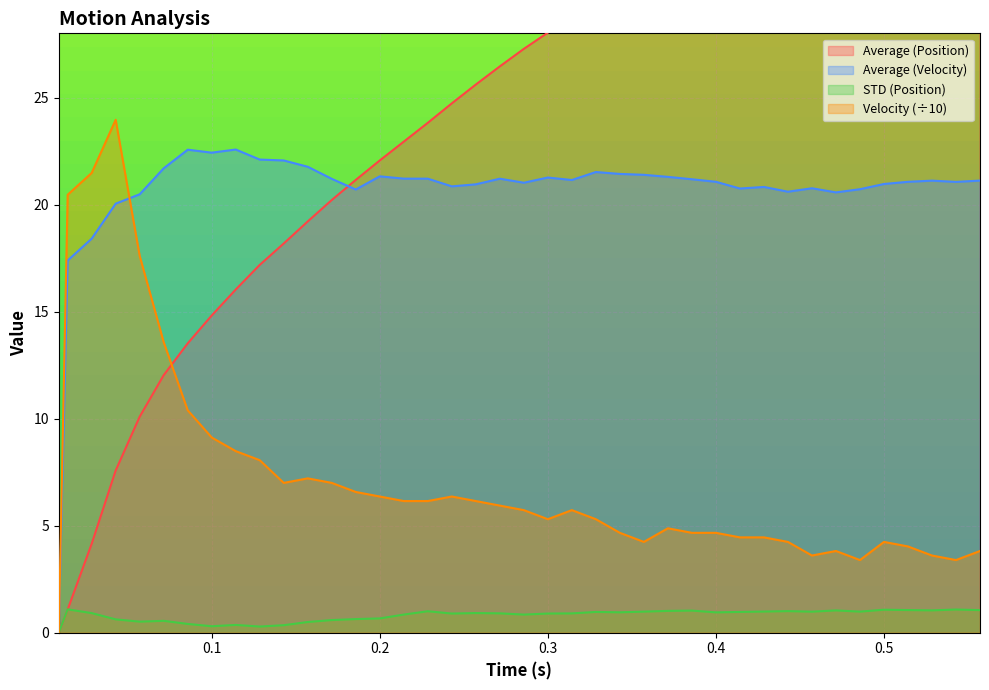

Which category has the highest value across all series?

0.55731